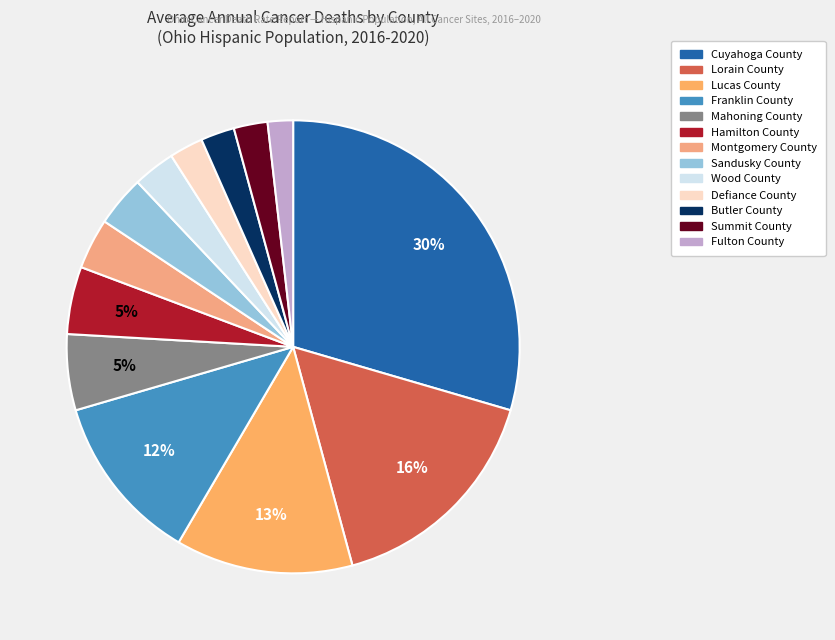

How many segments does this pie chart have?

13